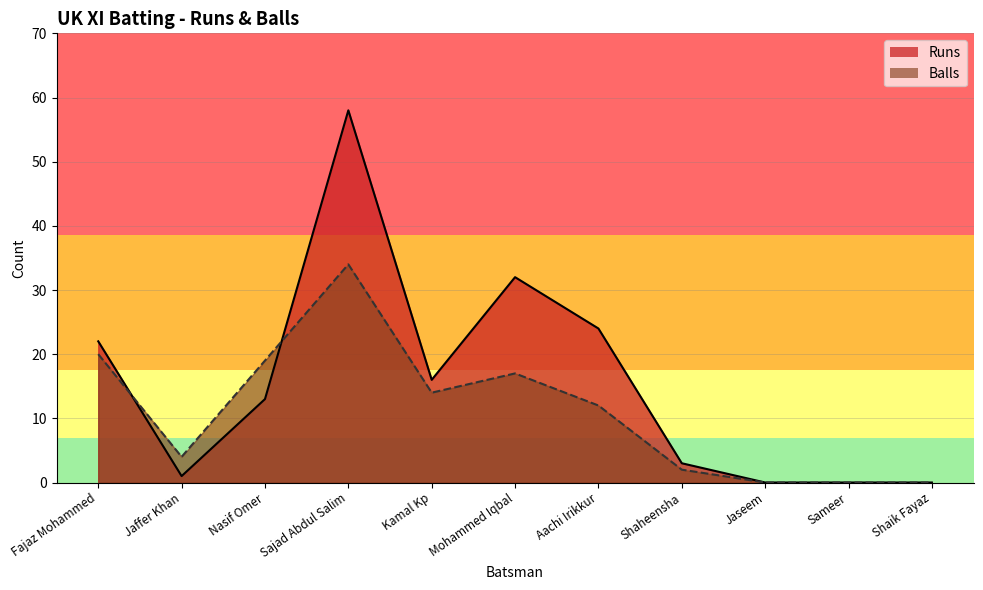

What are all the series names shown in the legend?

Runs, Balls